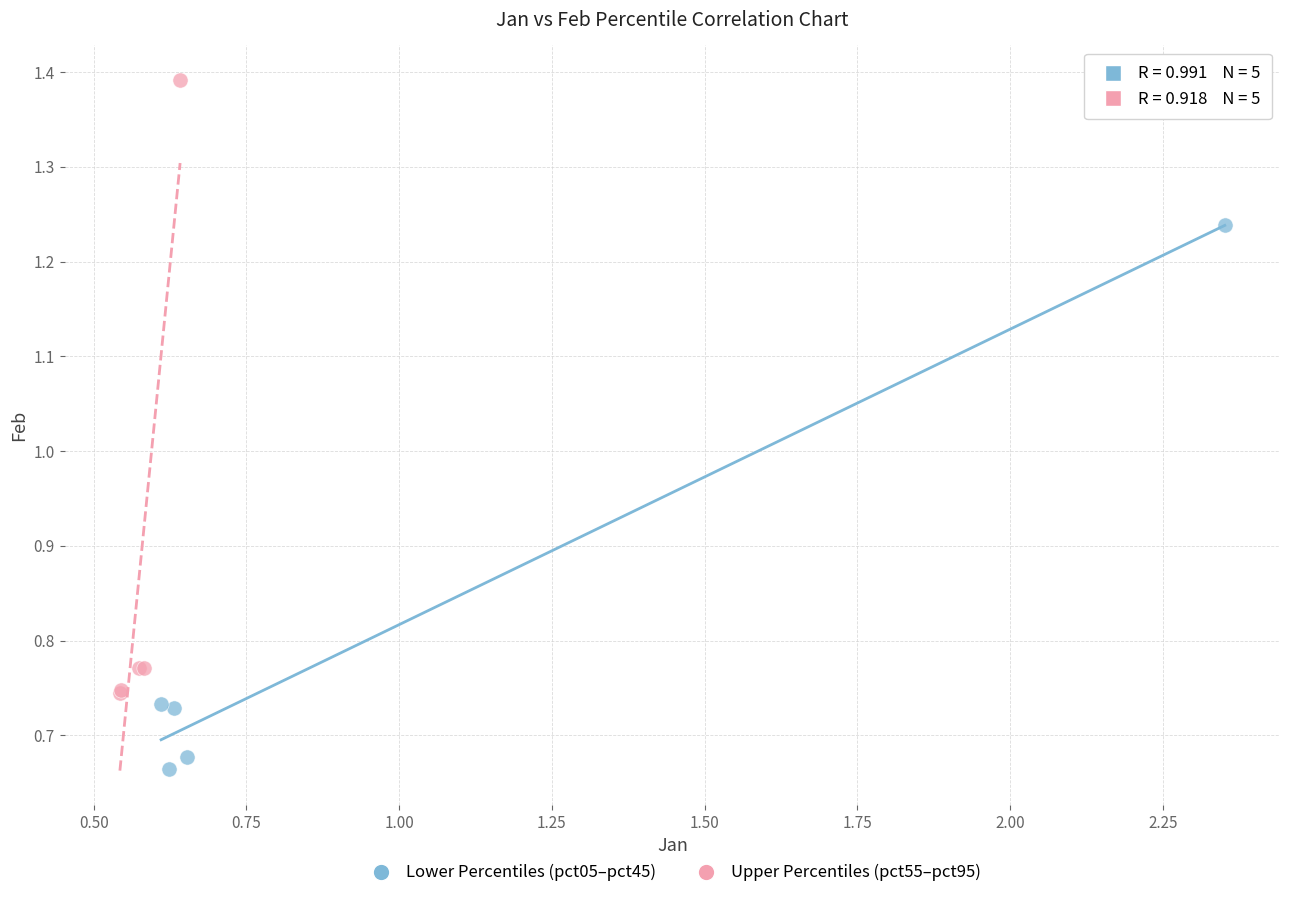

Which series has the widest spread of Y values?

Upper Percentiles (pct55–pct95)